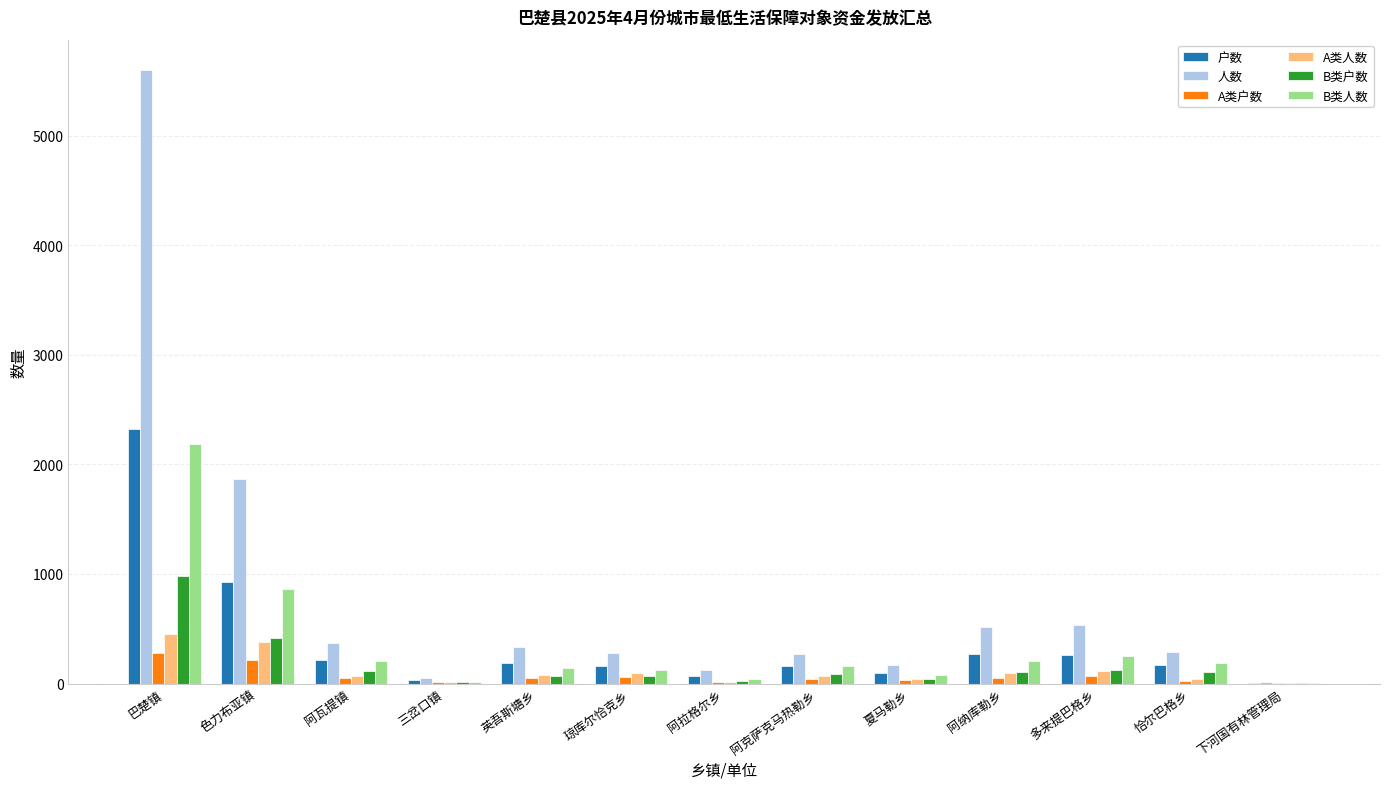

At which label is 人数 closest to 2803?

色力布亚镇